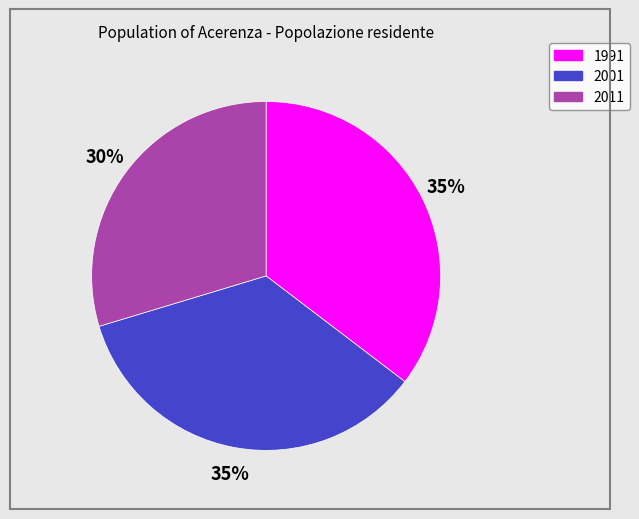

How many slices are in this pie chart?

3